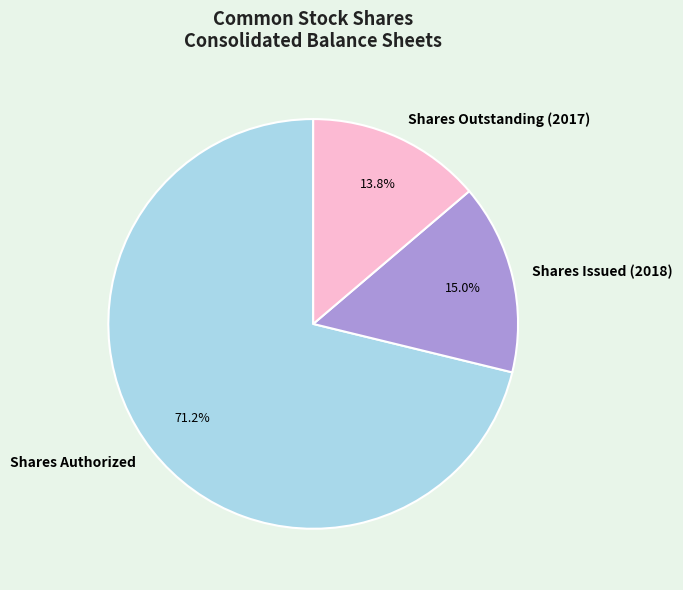

Is there a majority slice in this chart?

Yes